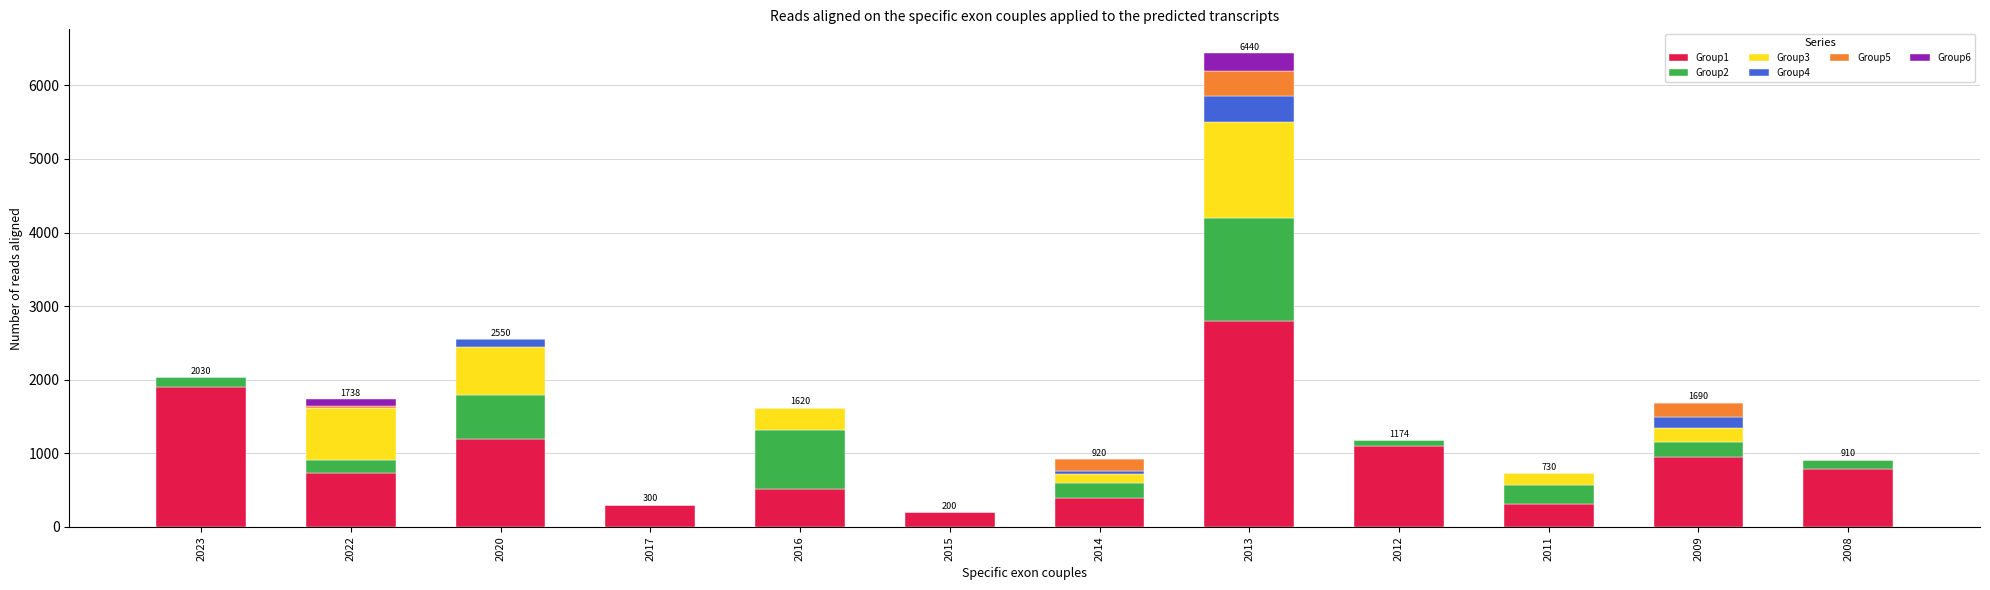

At which category is the sum across all series the highest?

2013